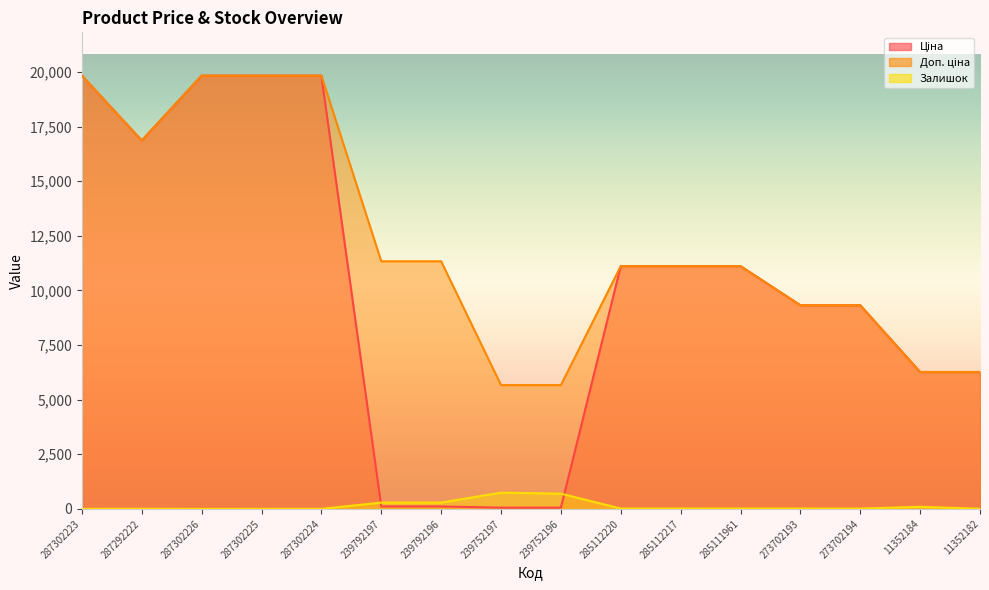

At how many categories does at least one series exceed 7733?

12